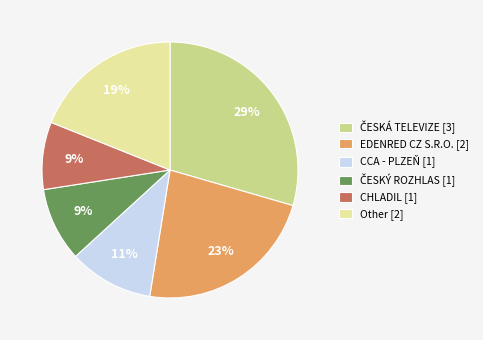

Is it true that Other [2] is 9% of the pie?

False